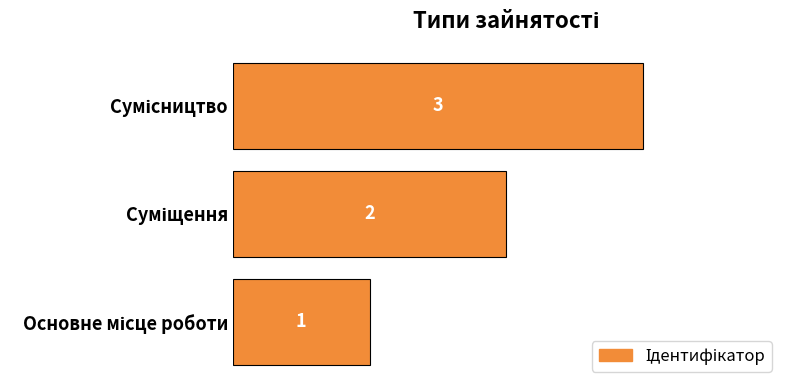

What is the maximum value shown in the chart?

3